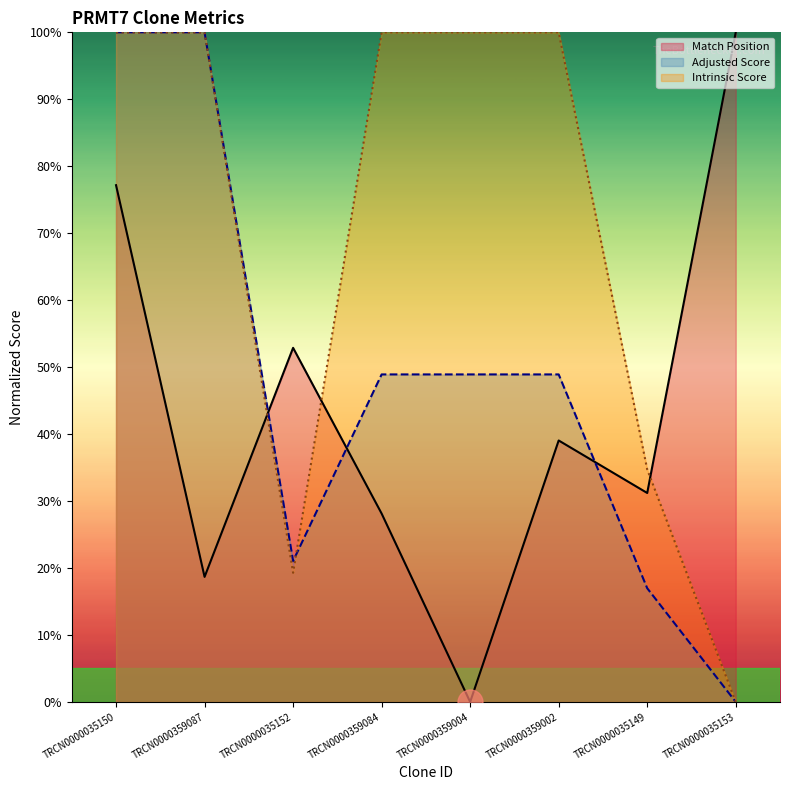

What position from the left is TRCN0000035149?

7